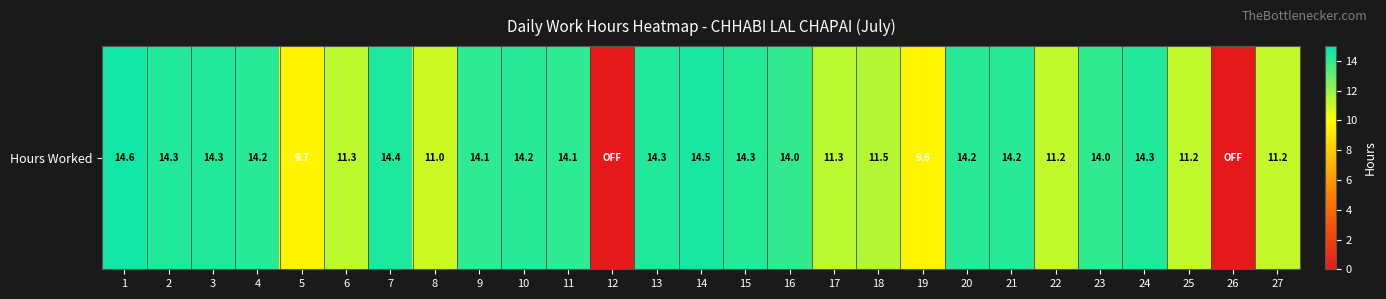

Which label corresponds to the largest value in the chart?

1